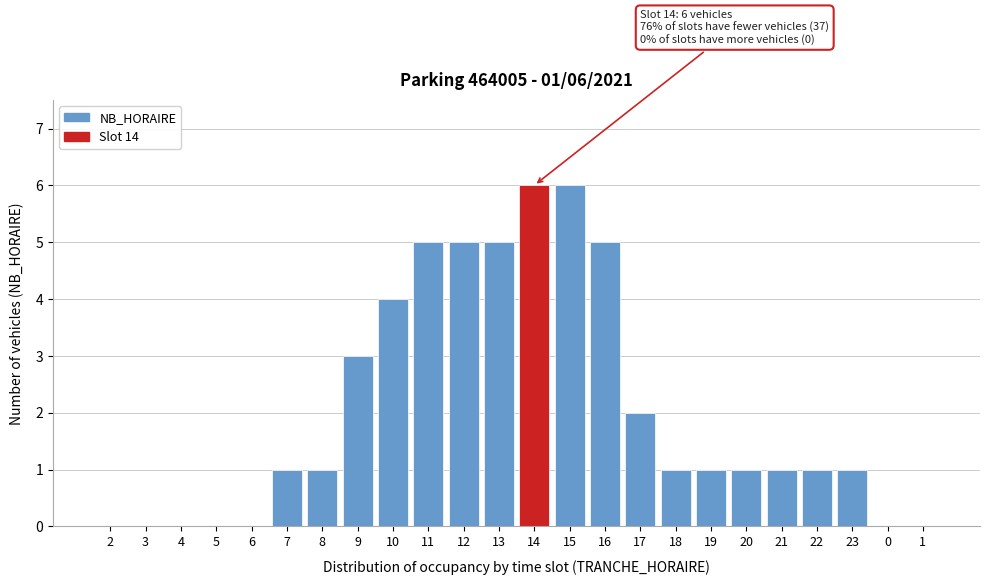

Reading left to right, what are all the values shown in this chart?

2=0	3=0	4=0	5=0	6=0	7=1	8=1	9=3	10=4	11=5	12=5	13=5	14=6	15=6	16=5	17=2	18=1	19=1	20=1	21=1	22=1	23=1	0=0	1=0